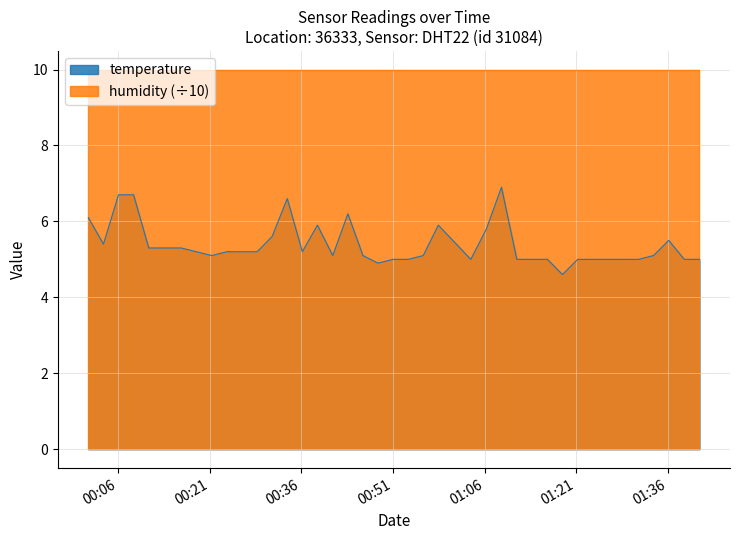

List the series in order of their peak value, lowest first.

temperature, humidity (÷10)